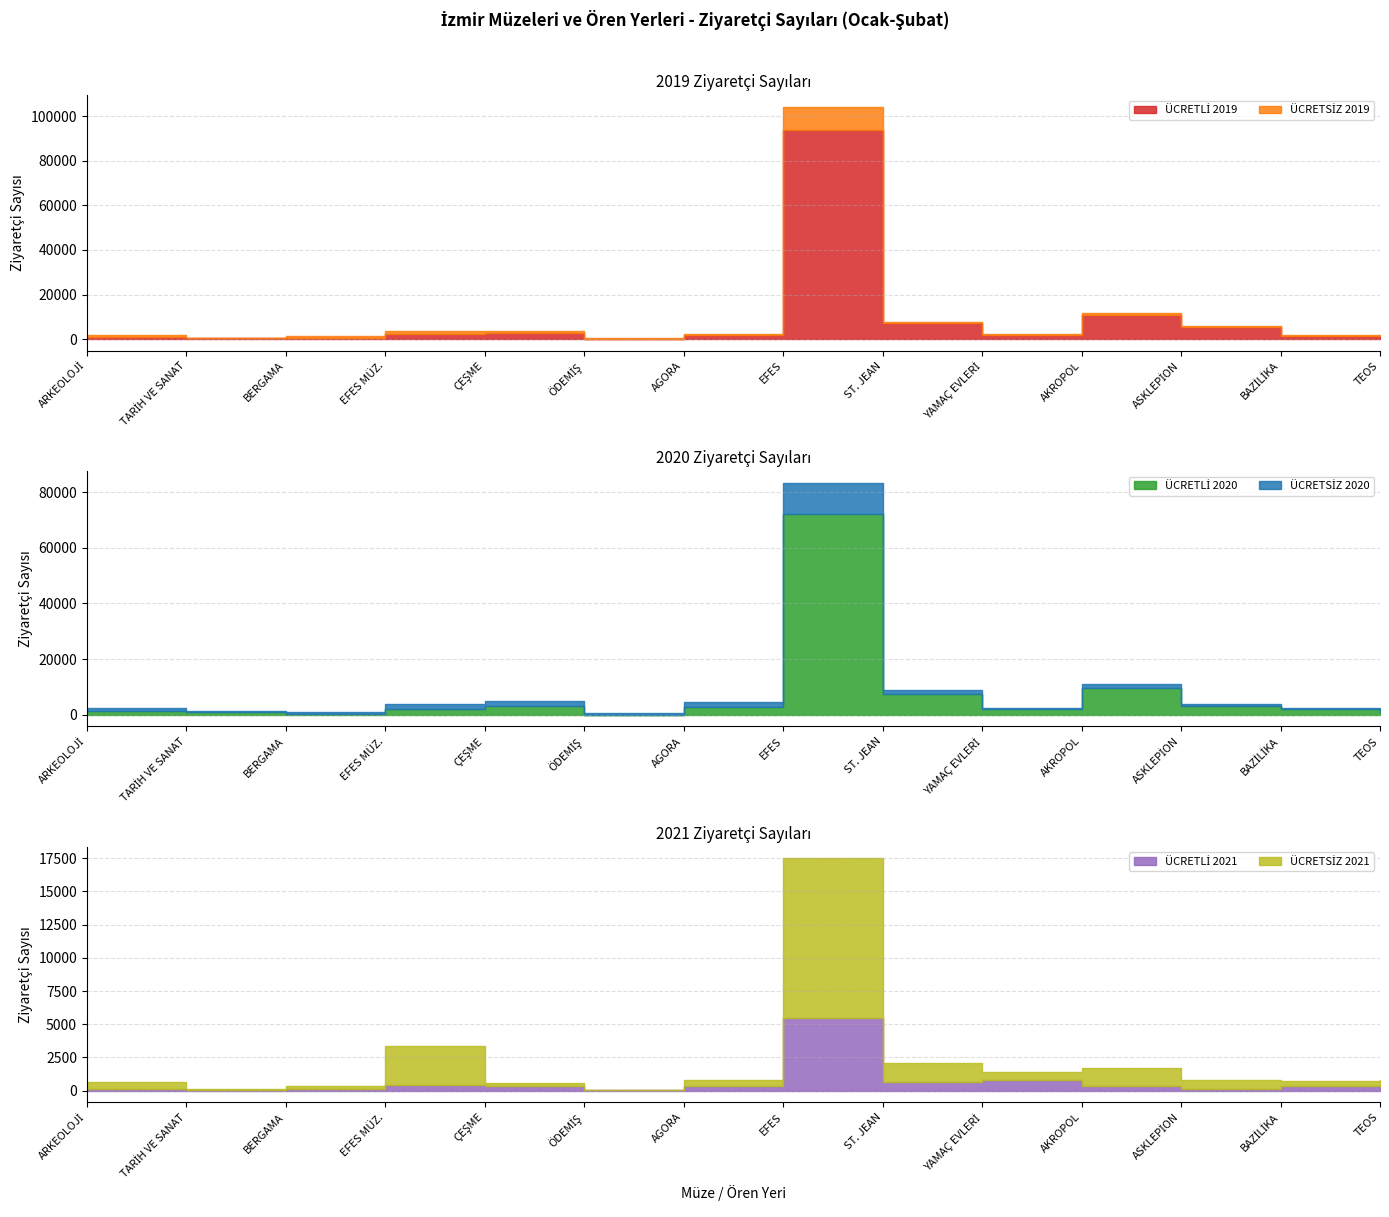

What is the maximum value for ÜCRETLİ 2020?

72124